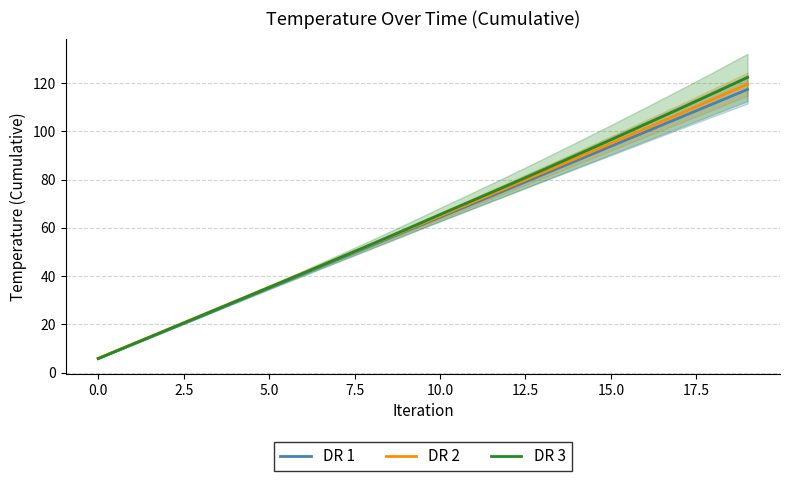

At which label does DR 2 reach its minimum?

0.0